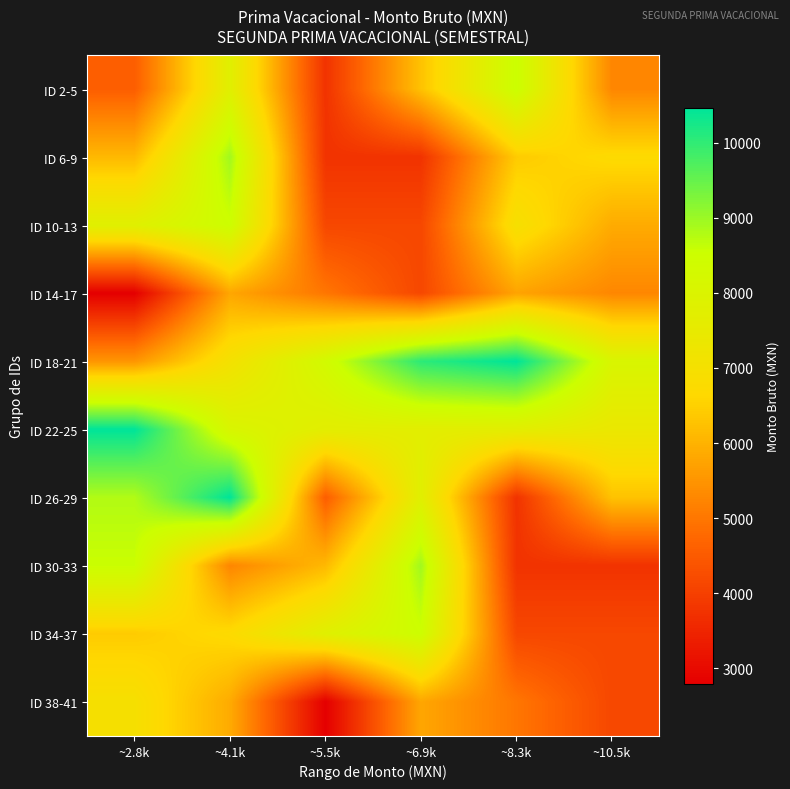

What is the difference between the highest and lowest values at ~6.9k?

6285.5